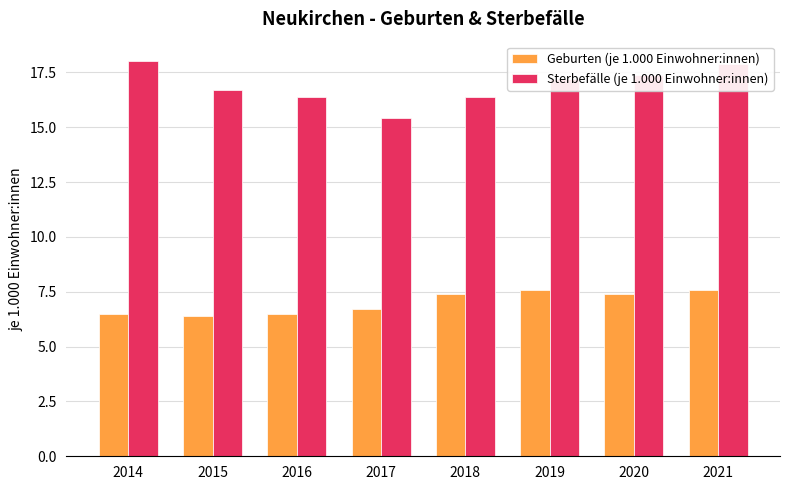

What is the lowest value of the Sterbefälle (je 1.000 Einwohner:innen) series?

15.4